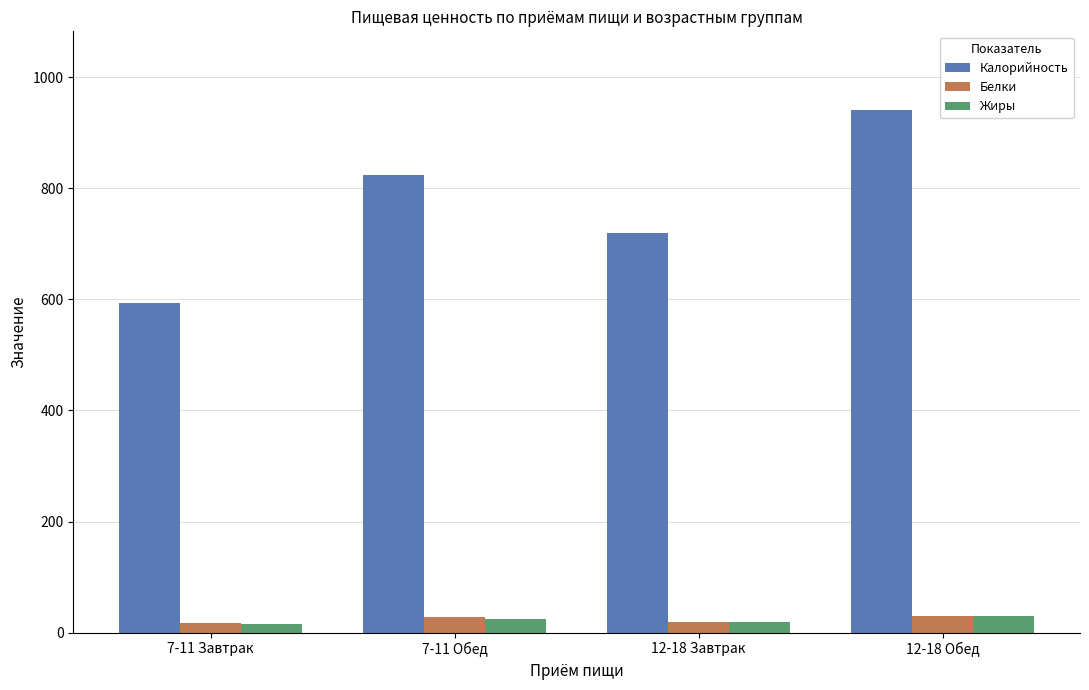

Which category has the highest value in the Калорийность series?

12-18 Обед